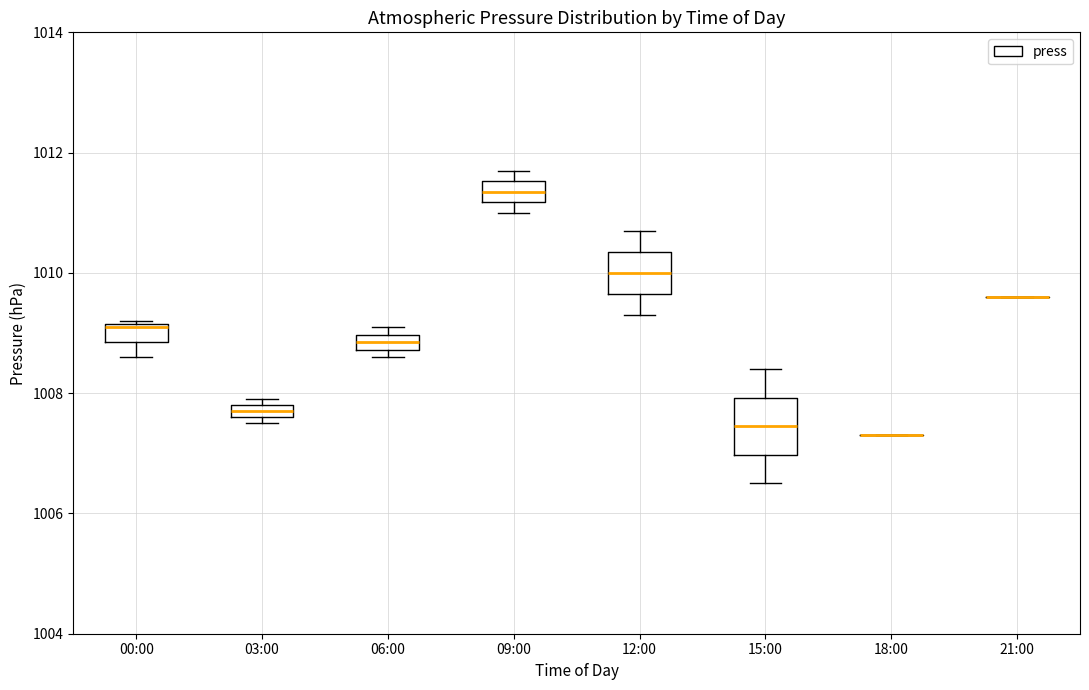

Which box is the tallest, from its lower edge to its upper edge?

15:00